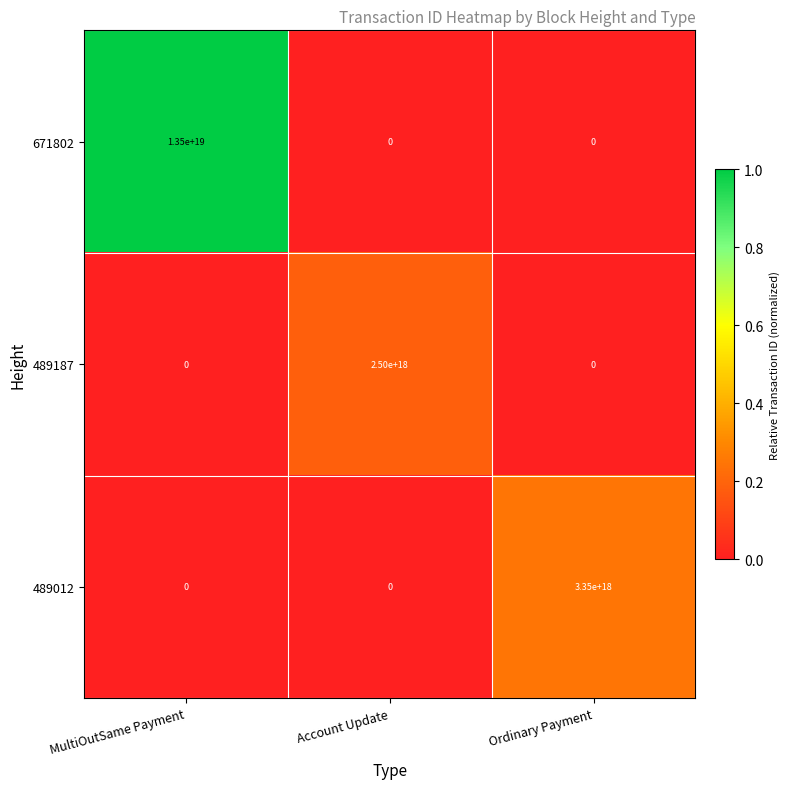

Rank the series by their maximum value, from highest to lowest.

671802, 489012, 489187